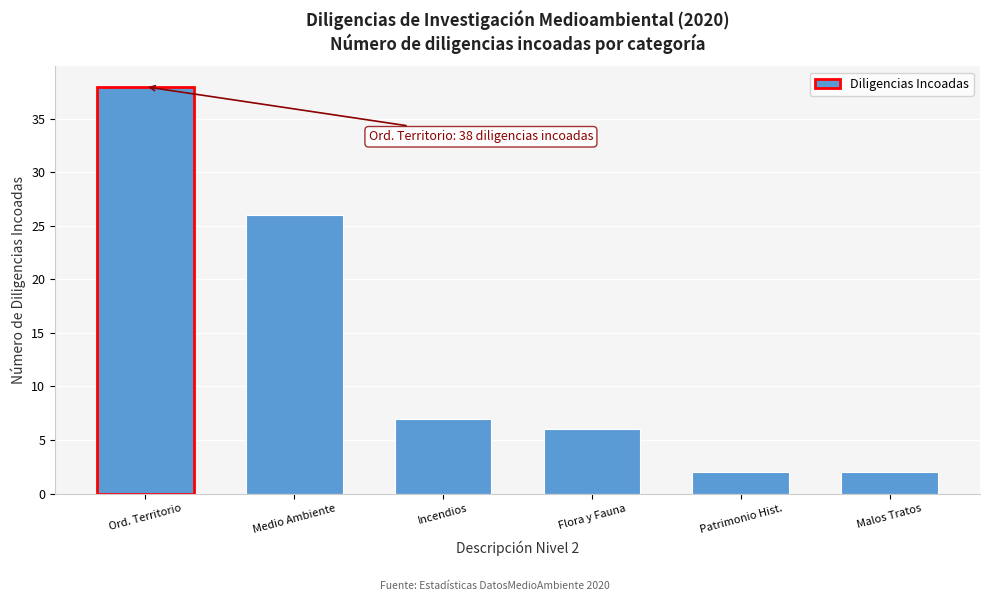

Reading left to right, what are all the values shown in this chart?

38	26	7	6	2	2